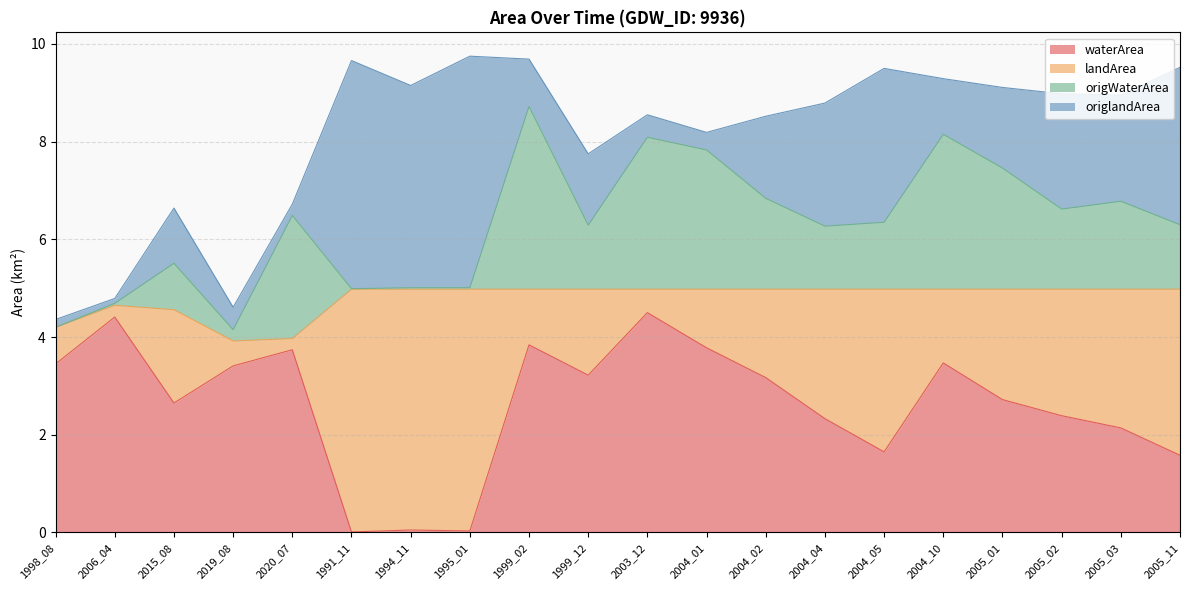

How many values in the landArea series are below 1?

5